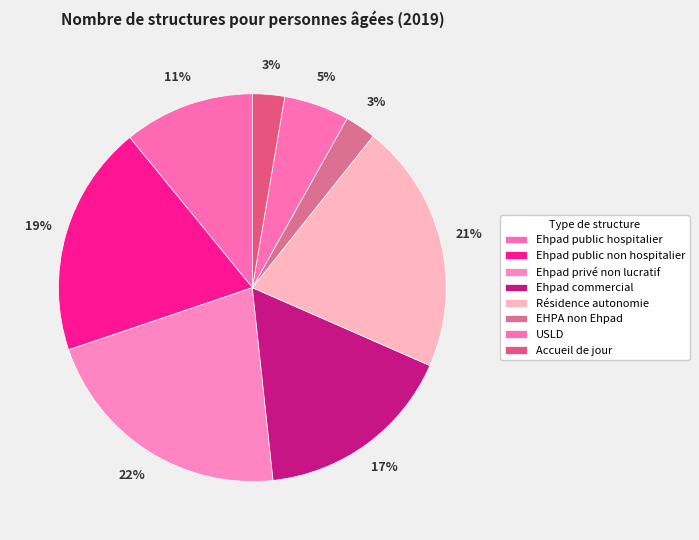

Rank the categories by value from highest to lowest.

Ehpad privé non lucratif, Résidence autonomie, Ehpad public non hospitalier, Ehpad commercial, Ehpad public hospitalier, USLD, Accueil de jour, EHPA non Ehpad